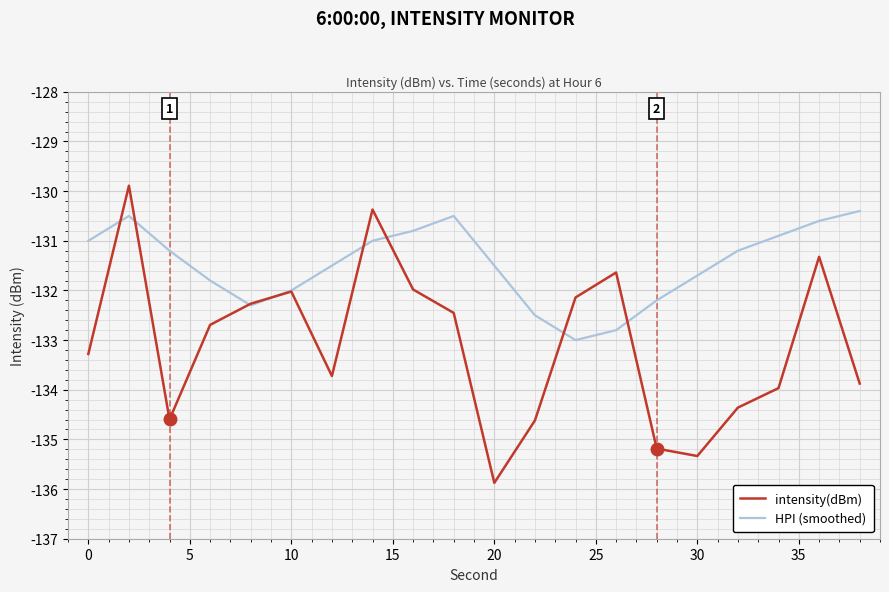

List the series in order of their peak value, lowest first.

HPI (smoothed), intensity(dBm)